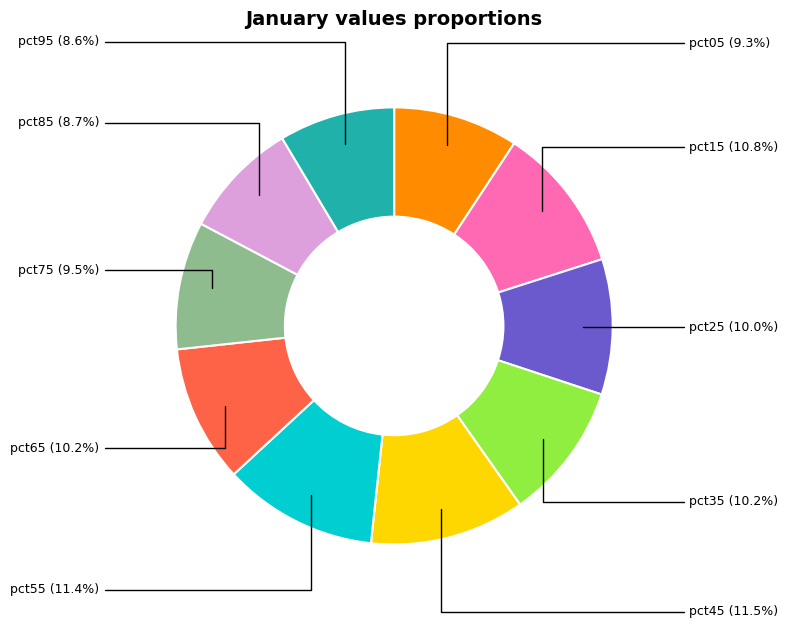

Does any single category account for the majority?

No